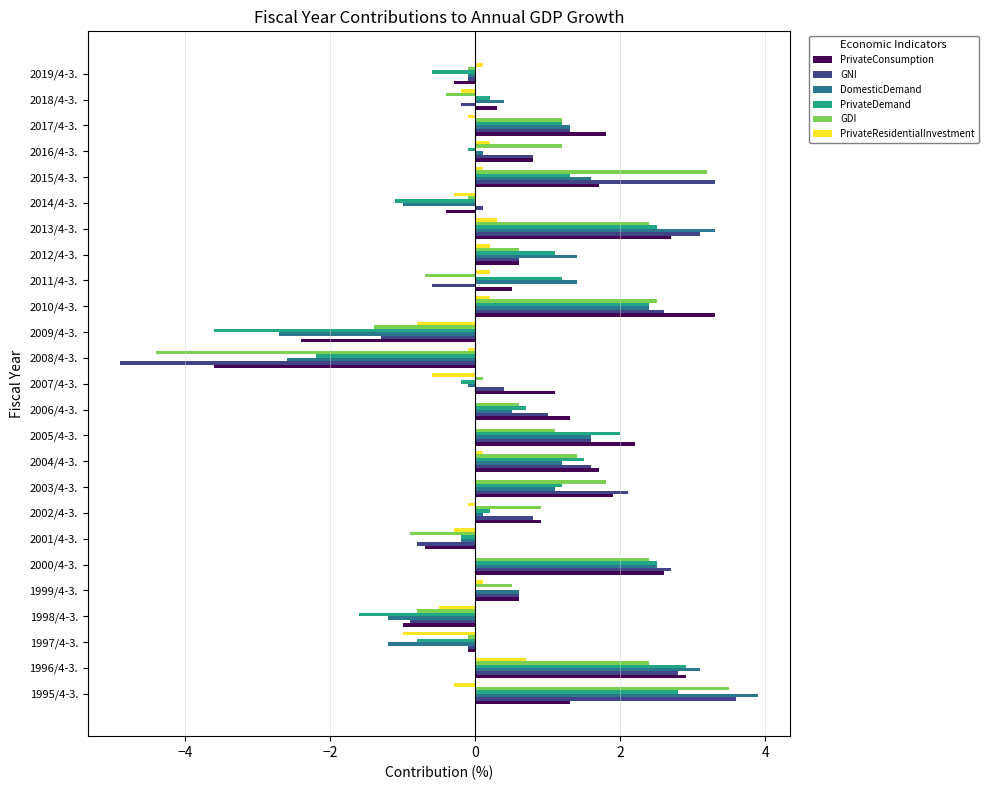

What value does the PrivateDemand series have at 2005/4-3.?

2.0